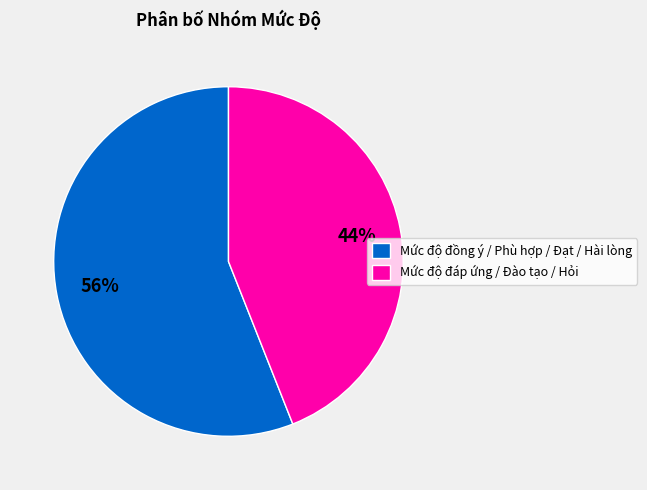

Which slice is the smallest?

Mức độ đáp ứng / Đào tạo / Hỏi